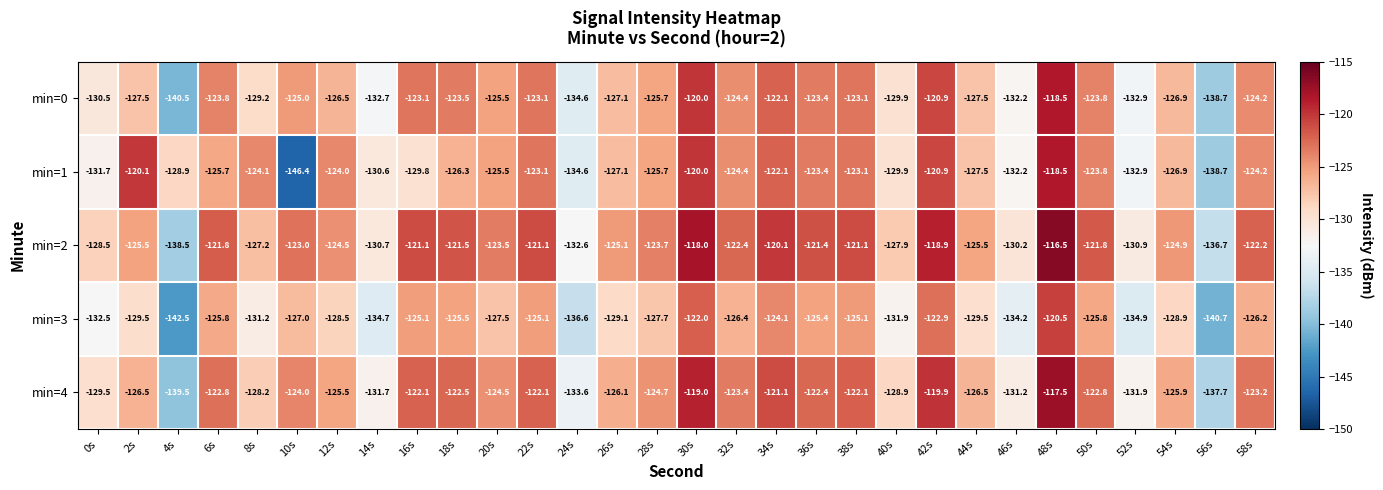

Which series has the largest total across all categories?

min=2